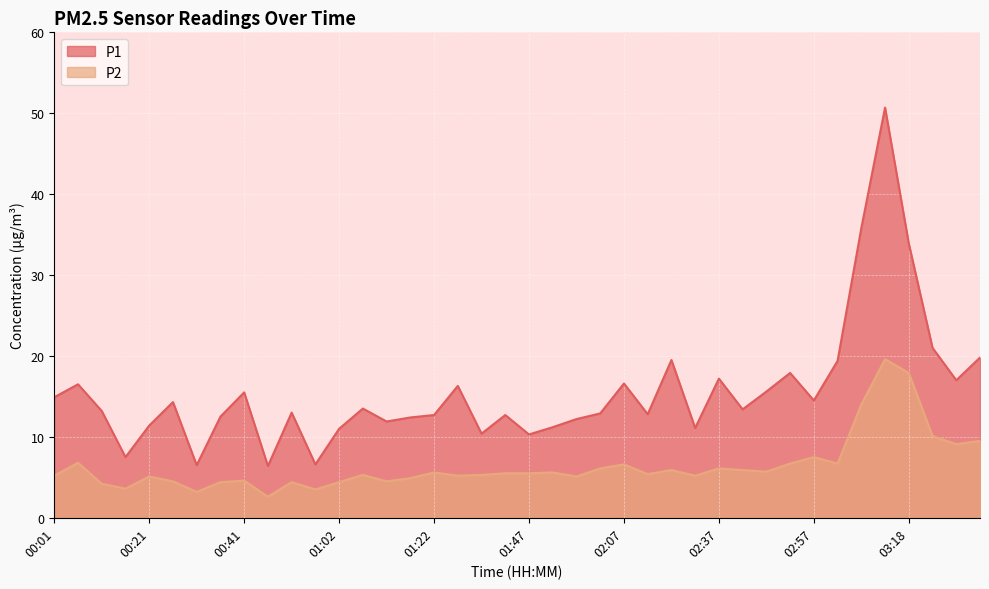

List the series in order of their peak value, highest first.

P1, P2